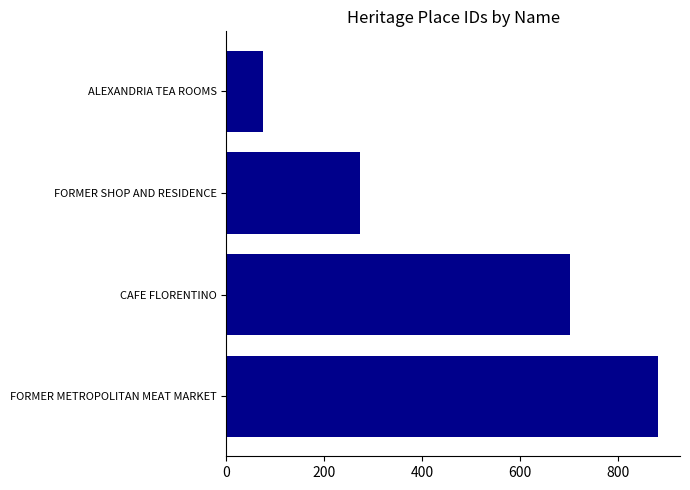

How many bars are there in total?

4